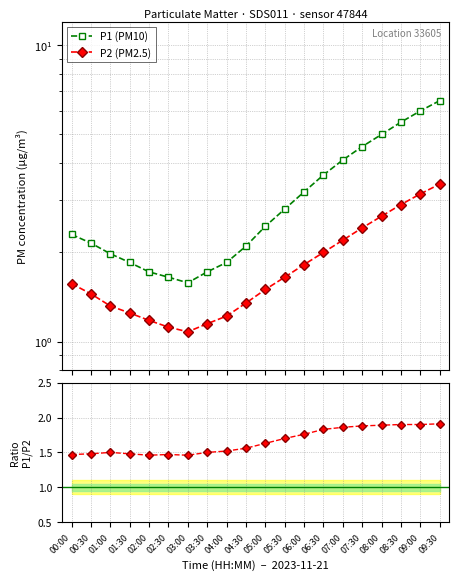

Which series has the widest spread of values?

P1 (PM10)